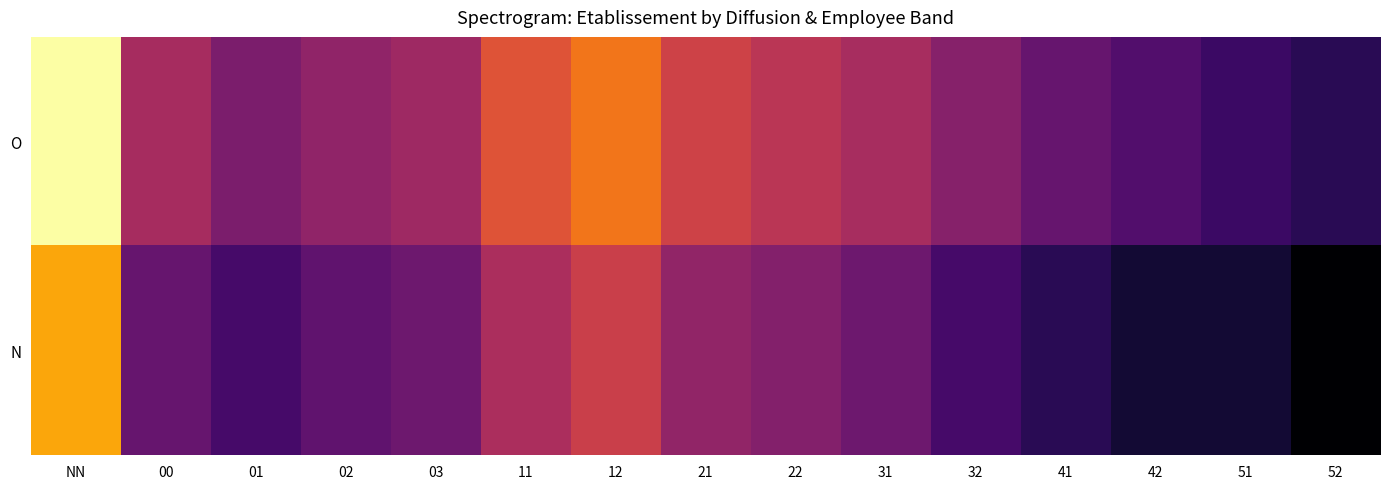

Which has a higher value, 32 or 01?

32